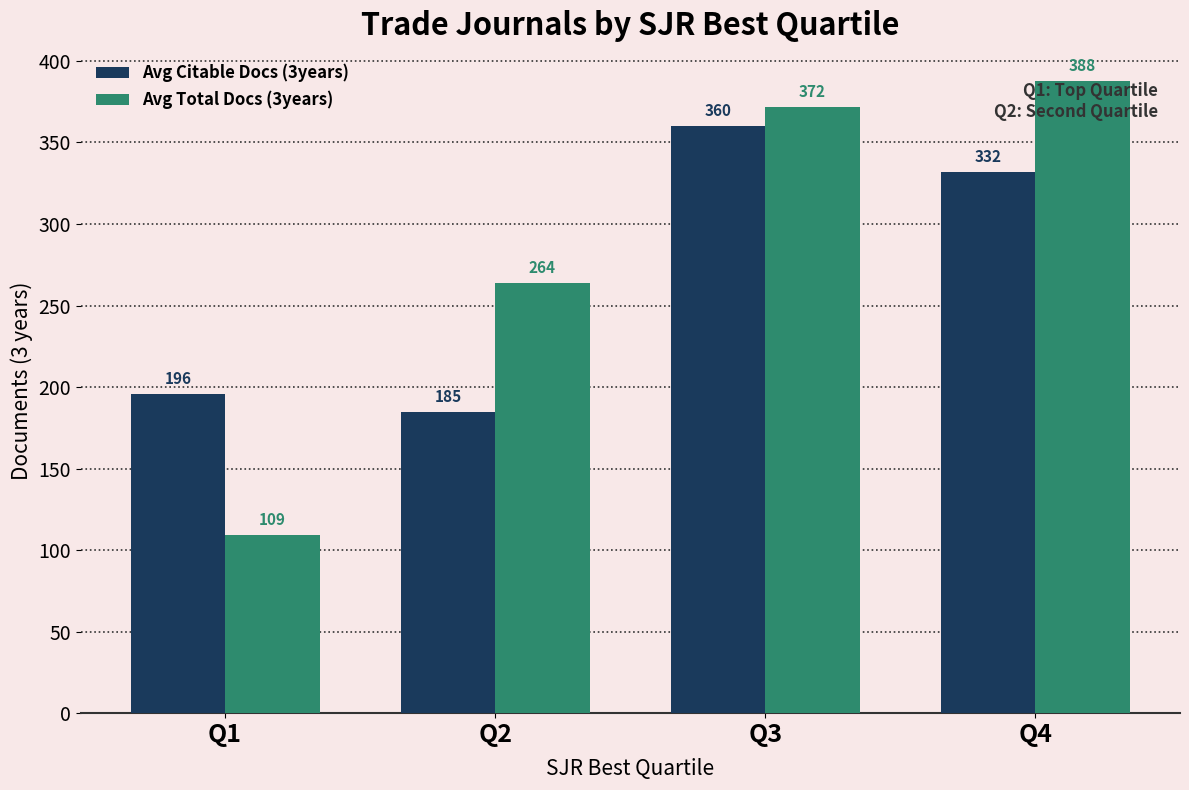

Is the value of Avg Total Docs (3years) at Q2 greater than the value of Avg Citable Docs (3years) at Q2?

Yes